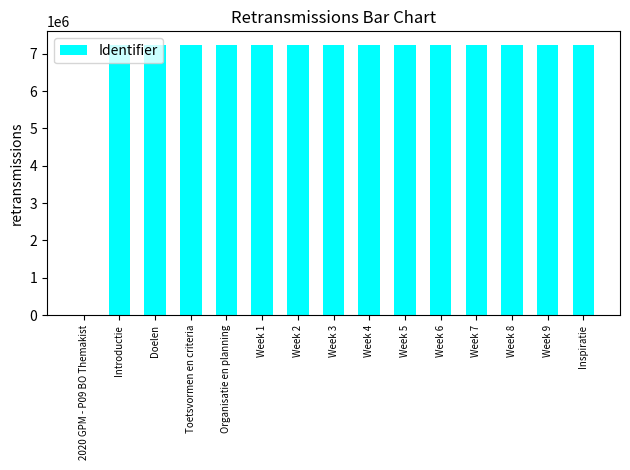

At which label is the value closest to 3619627?

Introductie